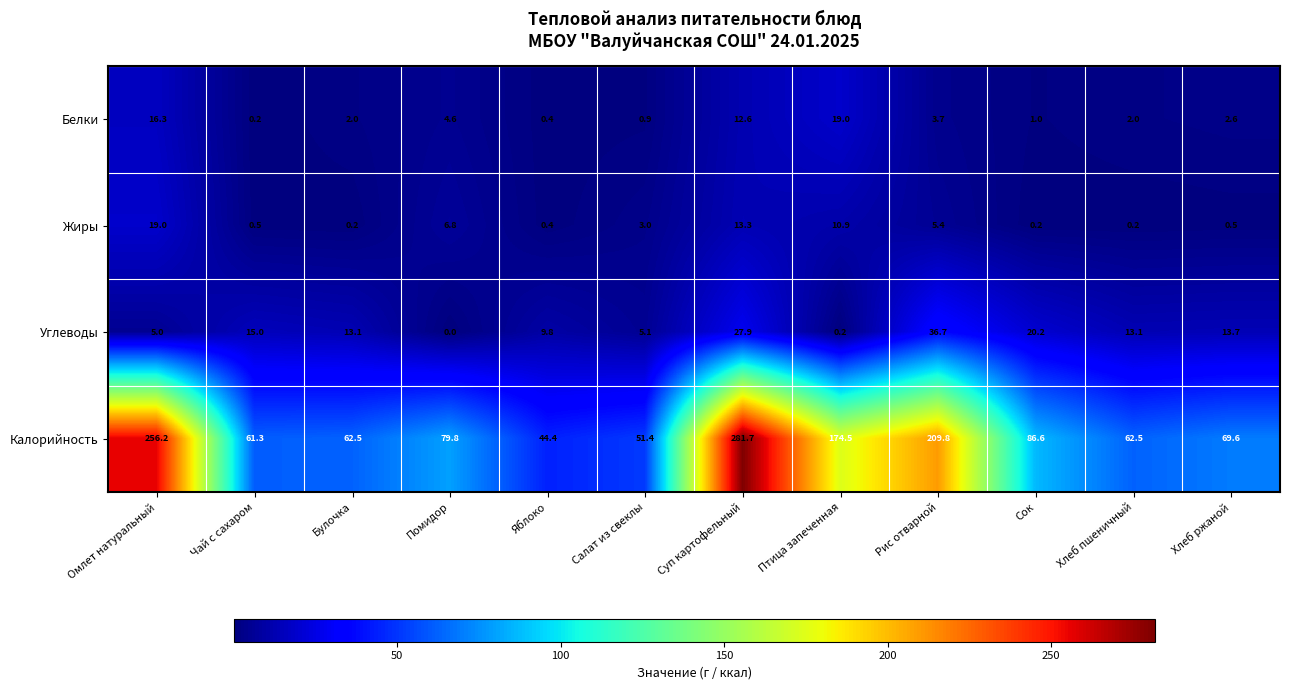

How many categories are shown in the chart?

12